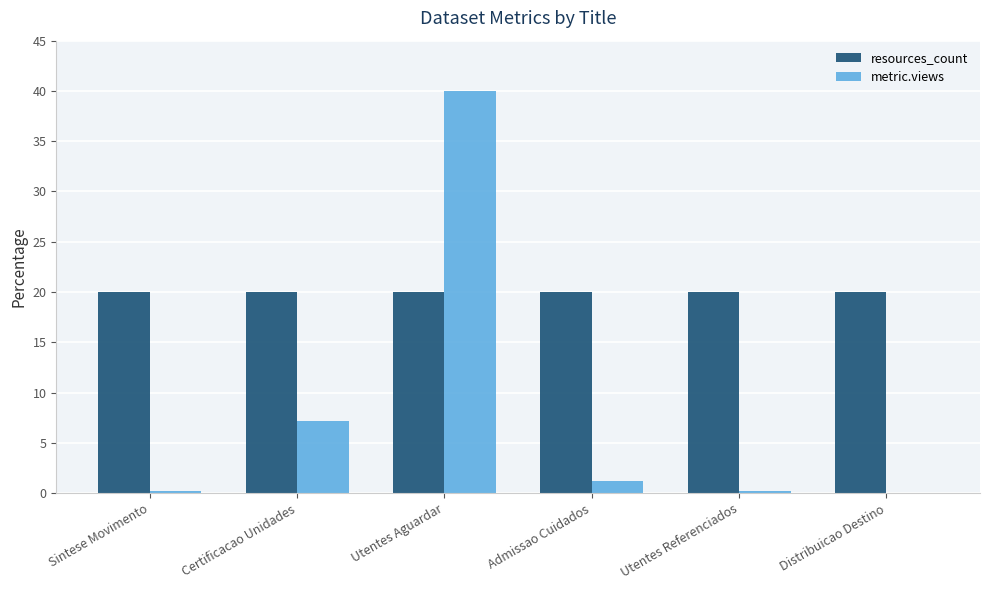

Which series changed the most between Admissao Cuidados and Utentes Referenciados?

metric.views